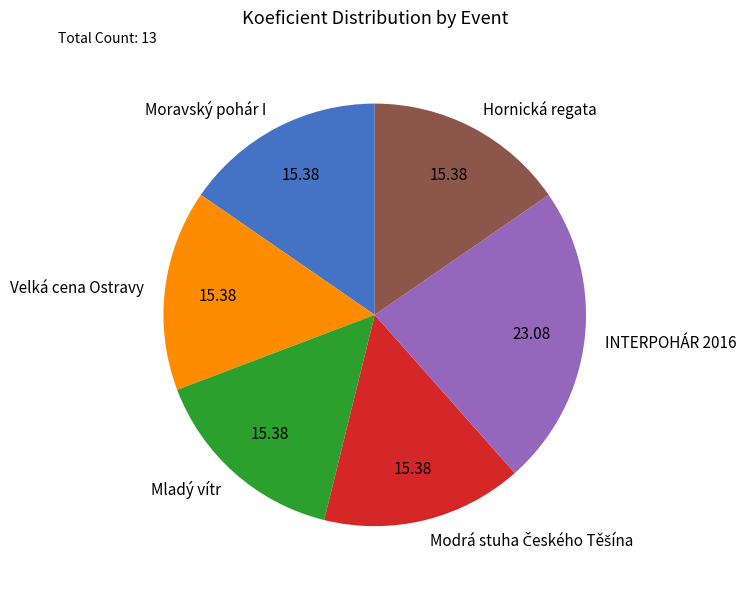

How many slices are in this pie chart?

6